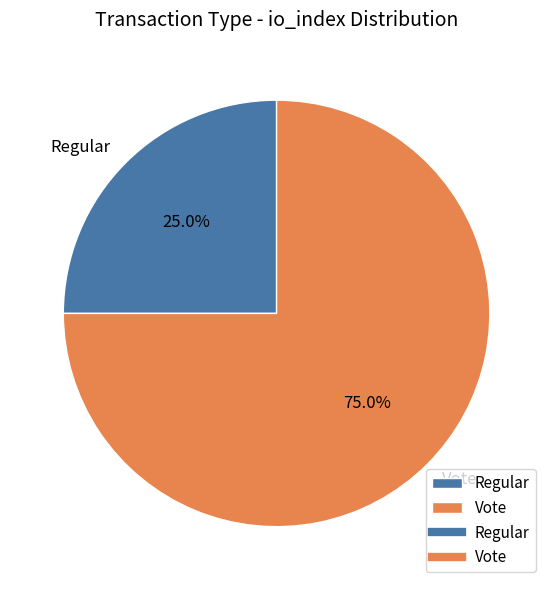

To the nearest percent, what is the difference between the Regular and Vote slice percentages?

50%